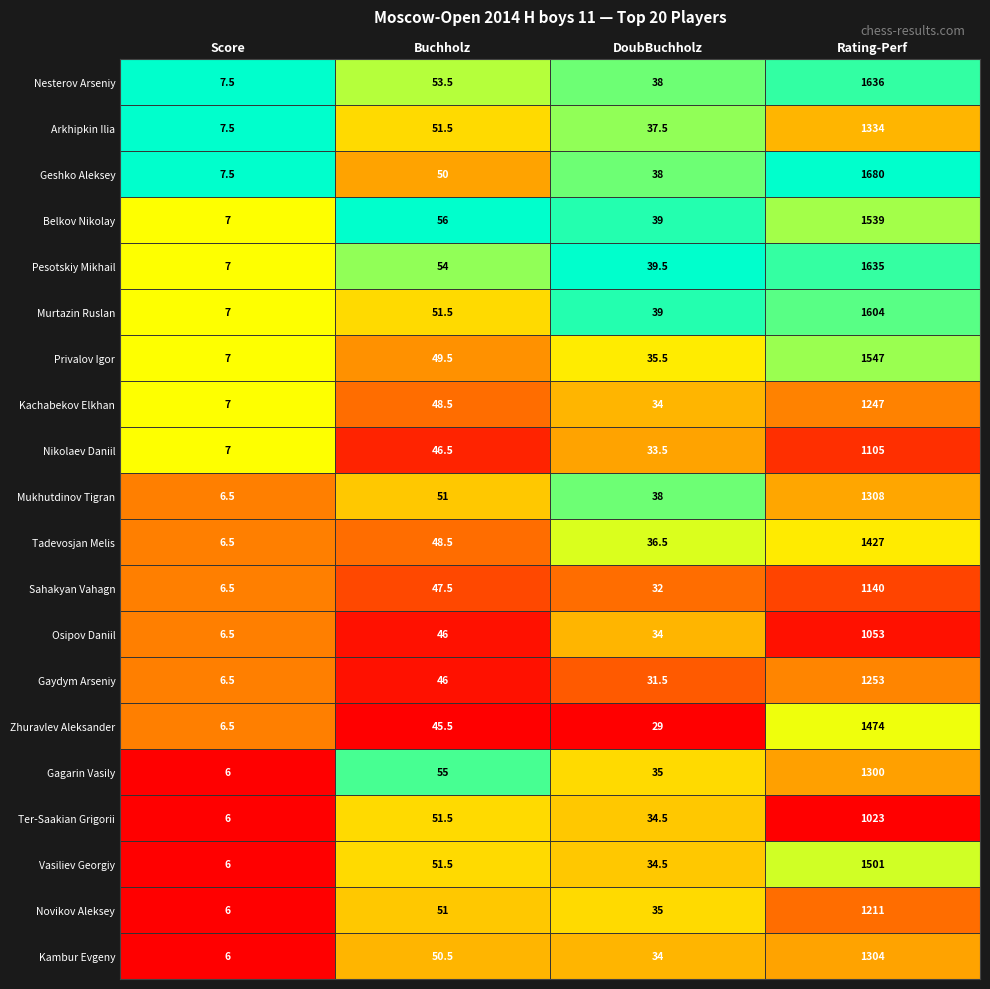

What is the difference between the highest and lowest values at Score?

1.5